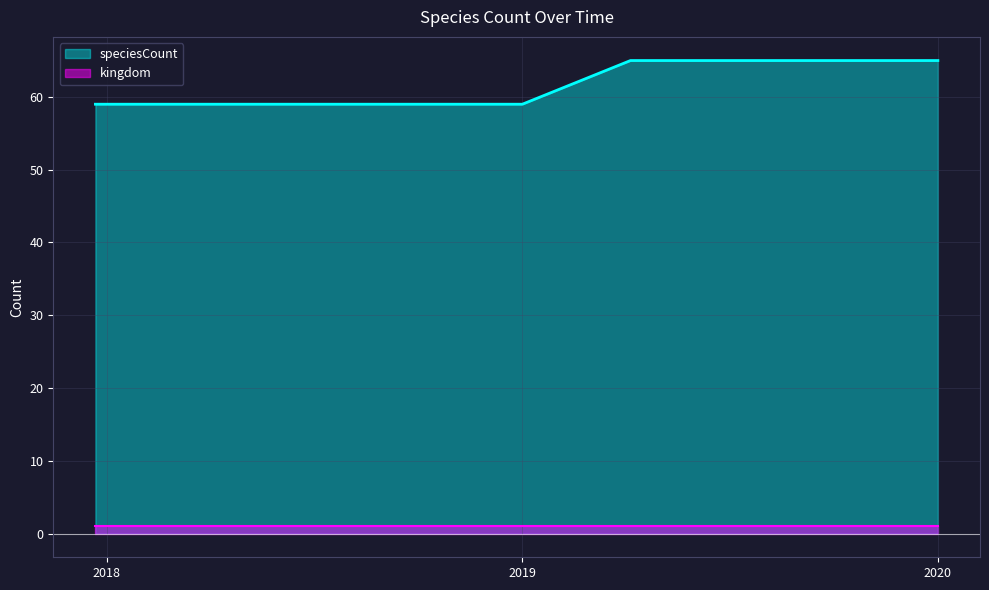

At which category does the chart reach its minimum across all series?

2017-12-22